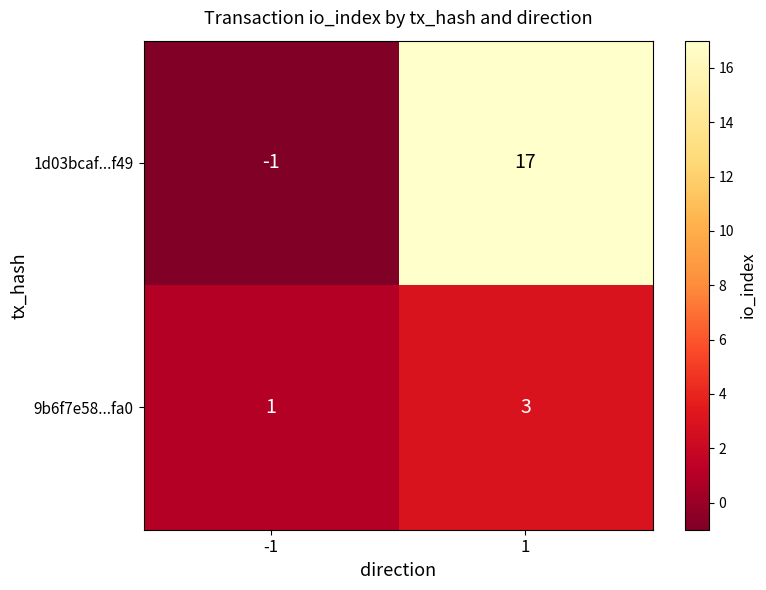

Which series changed the most between -1 and 1?

1d03bcaf...f49